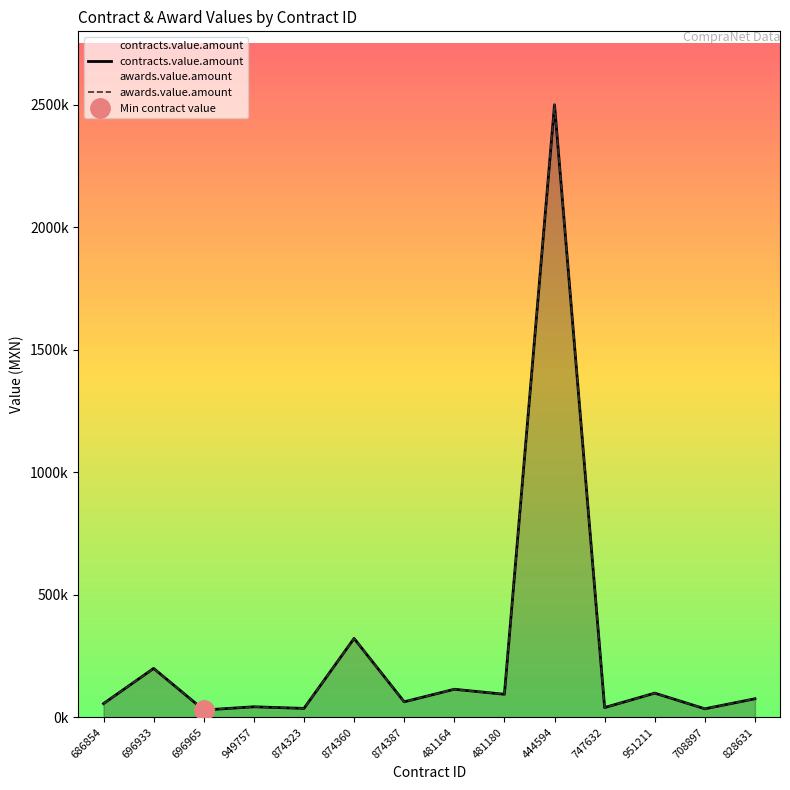

How many interior local valleys does the awards.value.amount series have?

6